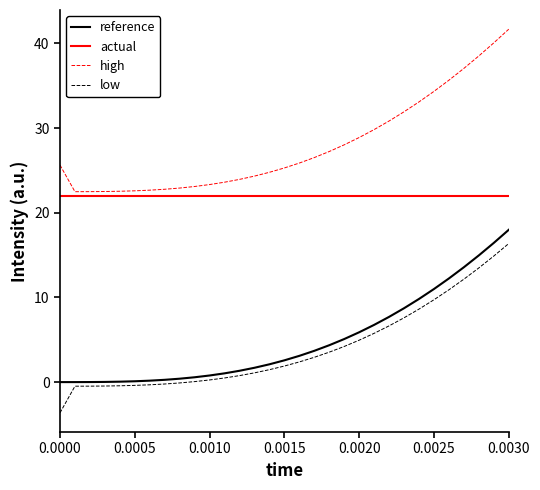

True or false: low and high intersect in this chart.

False